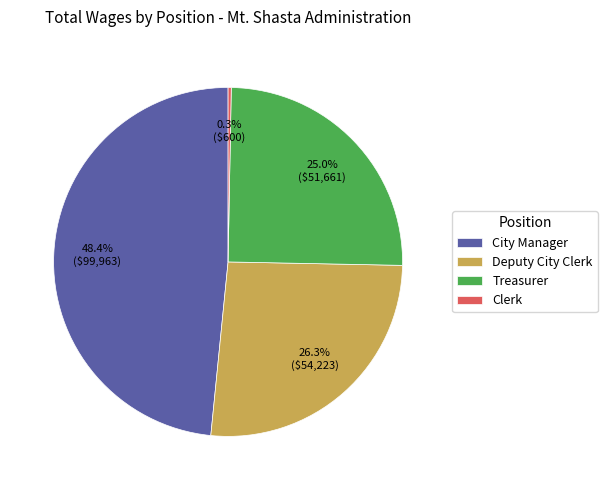

Which category has the smallest portion of the pie?

Clerk